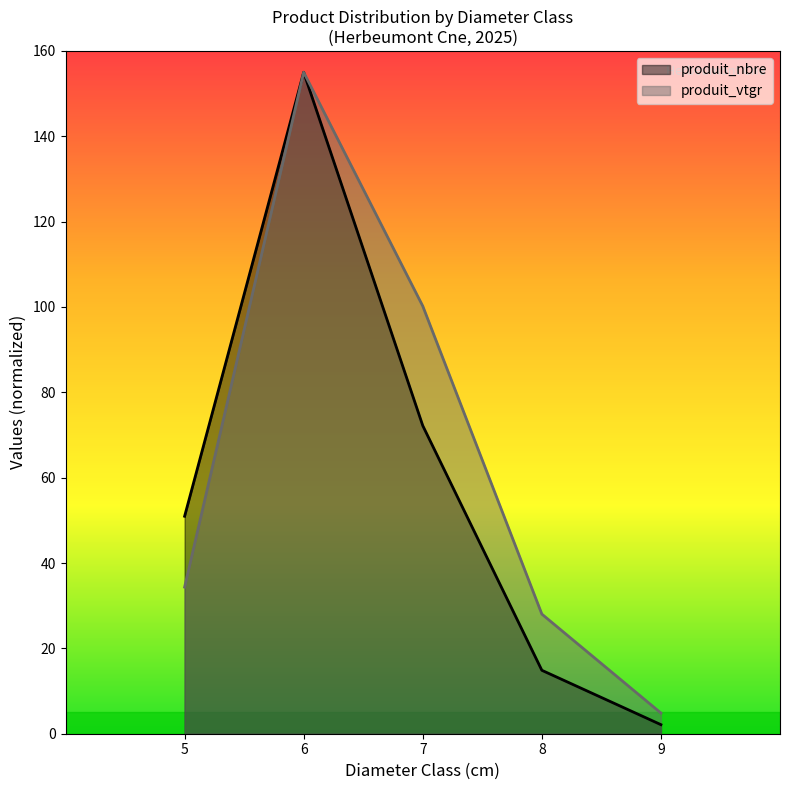

Does the chart display data point markers on the line(s)?

No